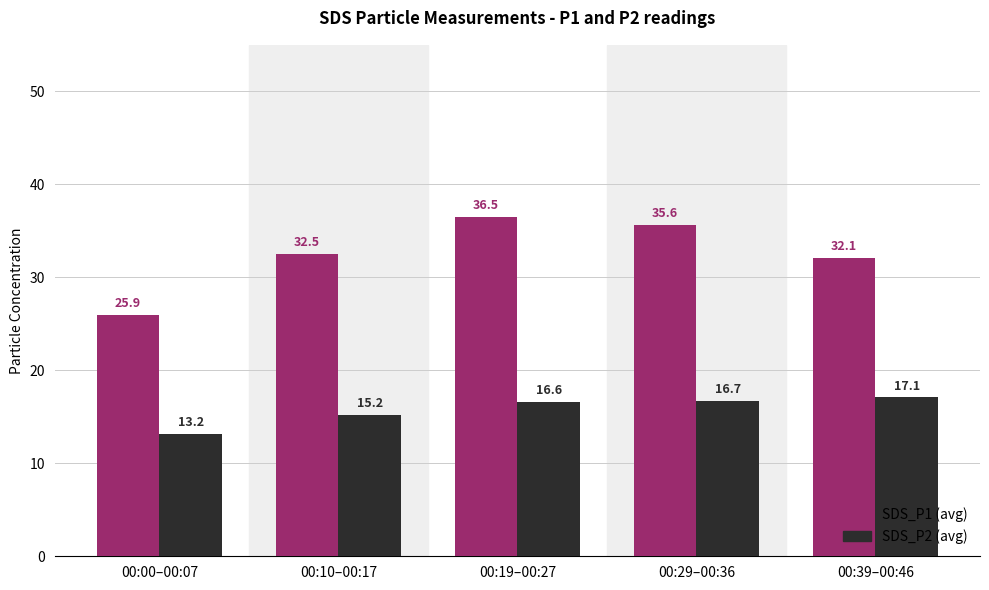

What position from the left is 00:00–00:07?

1